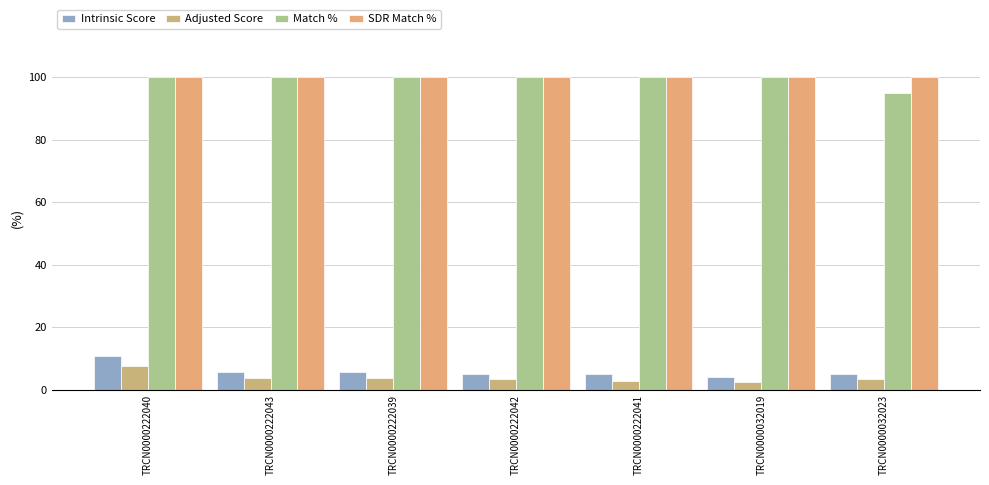

Count the number of categories in the chart.

7